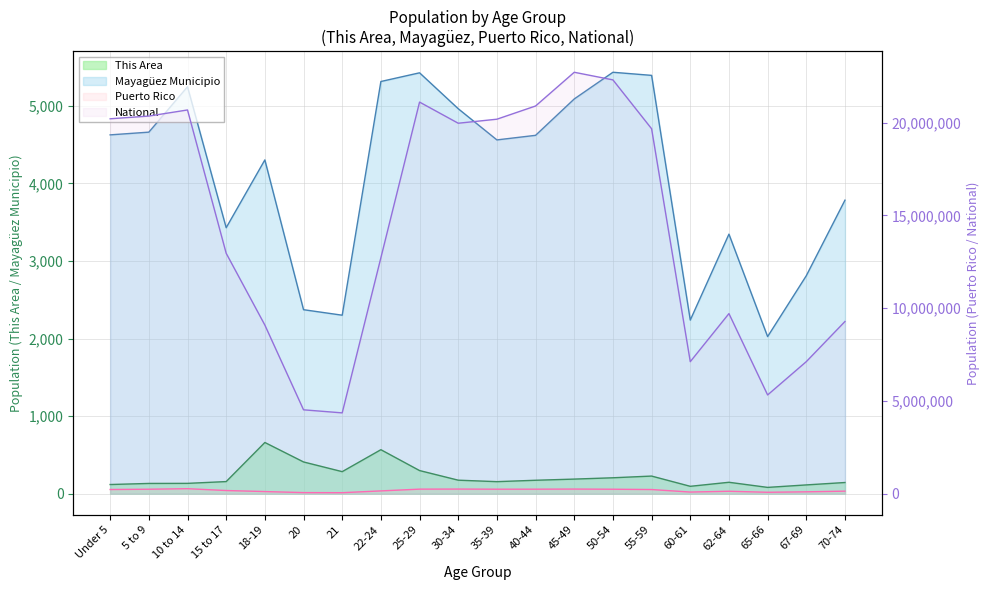

Reading right to left, extract all data points from this chart.

This Area: 144	113	81	147	95	227	205	188	173	155	174	298	567	284	409	660	156	133	132	118
Mayagüez Municipio: 3784	2810	2025	3346	2238	5393	5433	5089	4620	4561	4963	5426	5314	2301	2372	4303	3429	5246	4661	4626
Puerto Rico: 136251	100089	75322	130682	87395	223607	239821	247986	242258	241270	248173	244159	149541	53104	58205	114295	169964	268571	240004	224756
National: 9278166	7115361	5319902	9704197	7113727	19664805	22298125	22708591	20890964	20179642	19962099	21101849	12712576	4354294	4519129	9086089	12954254	20677194	20348657	20201362